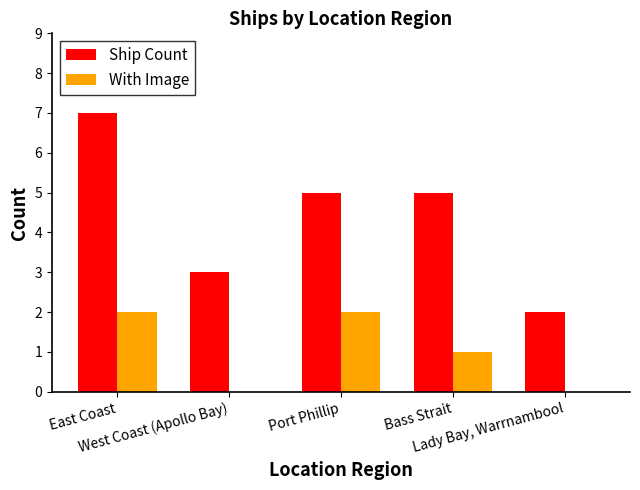

What is the sum of all Ship Count values?

22